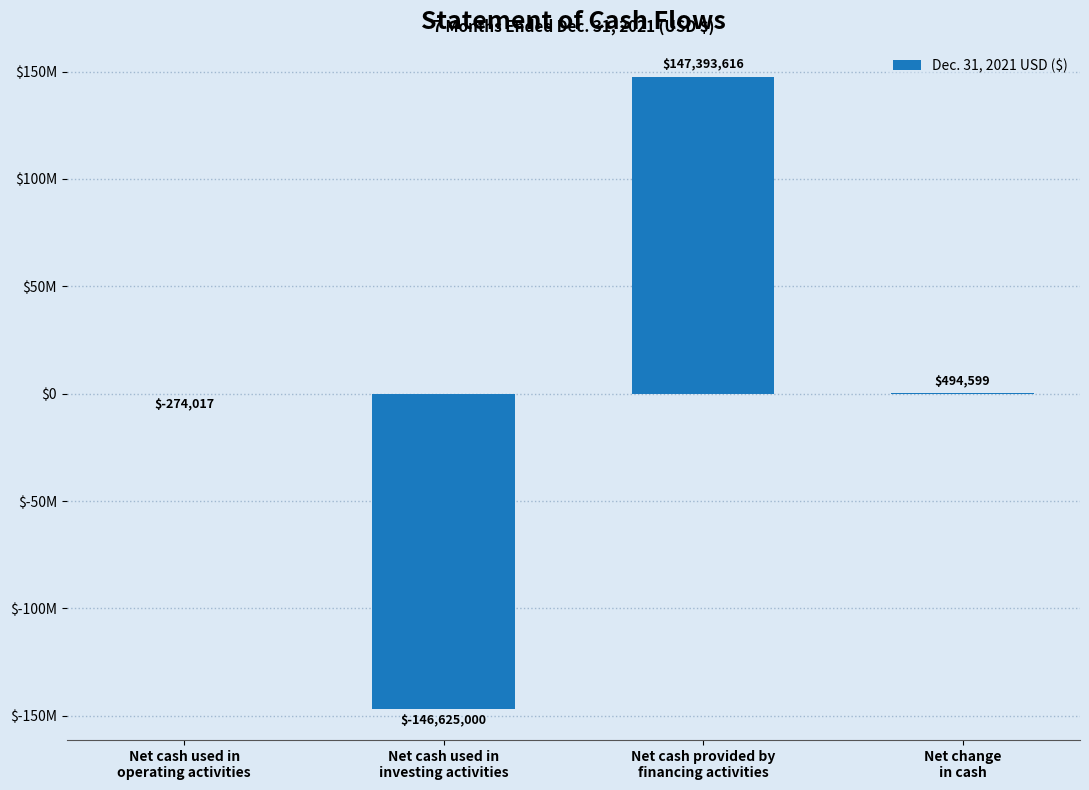

Rank the categories by value from highest to lowest.

Net cash provided by
financing activities, Net change
in cash, Net cash used in
operating activities, Net cash used in
investing activities